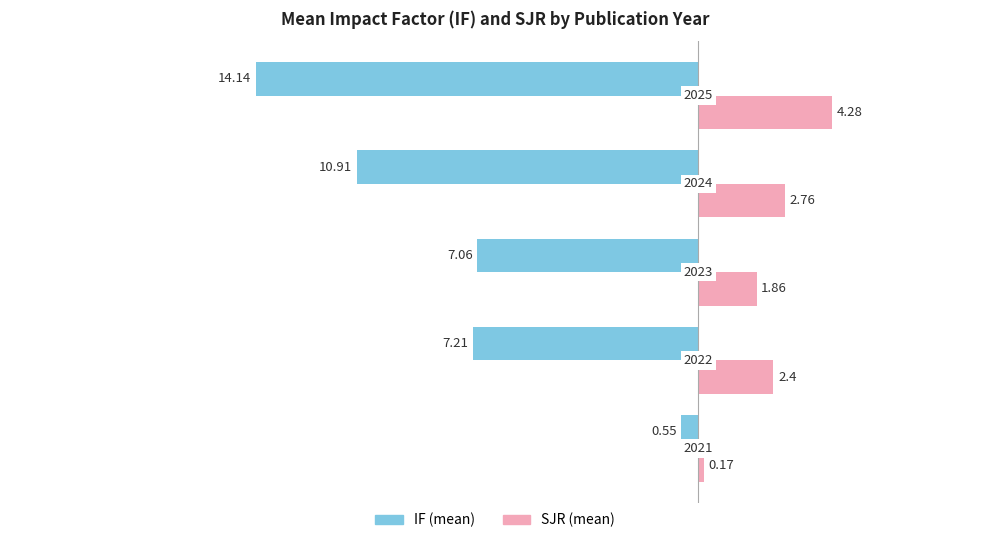

What are all the series names shown in the legend?

IF (mean), SJR (mean)